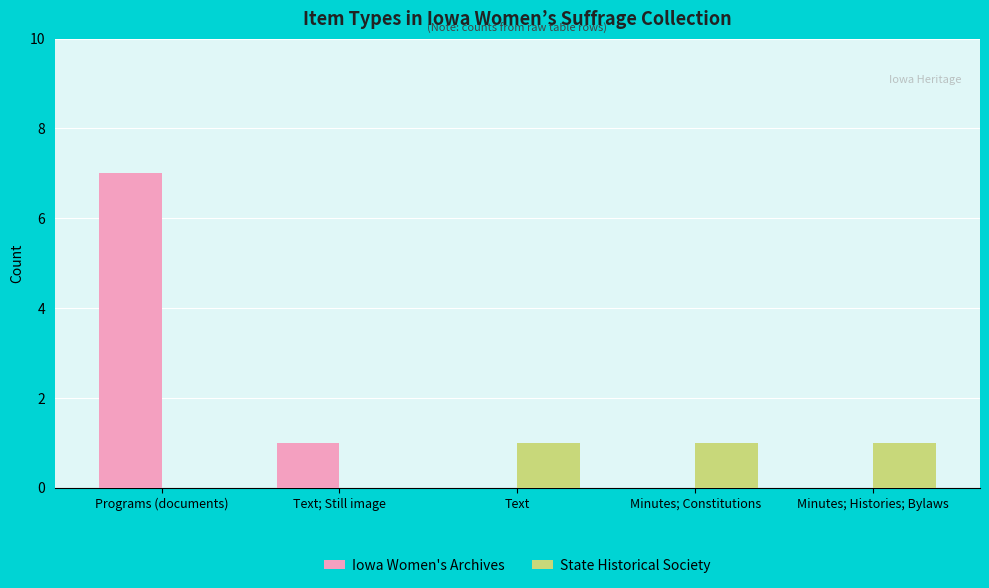

Between Programs (documents) and Minutes; Histories; Bylaws, which series saw the biggest shift?

Iowa Women's Archives